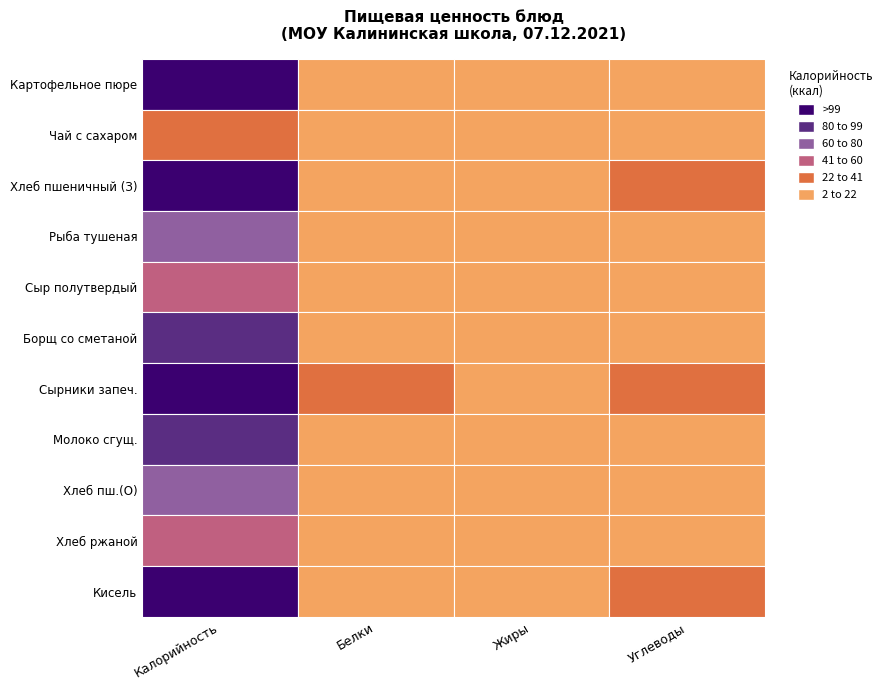

What is the lowest value of the Белки series?

0.2